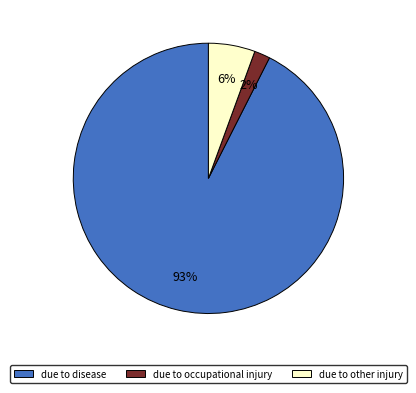

Does due to other injury represent more than half of the total?

No